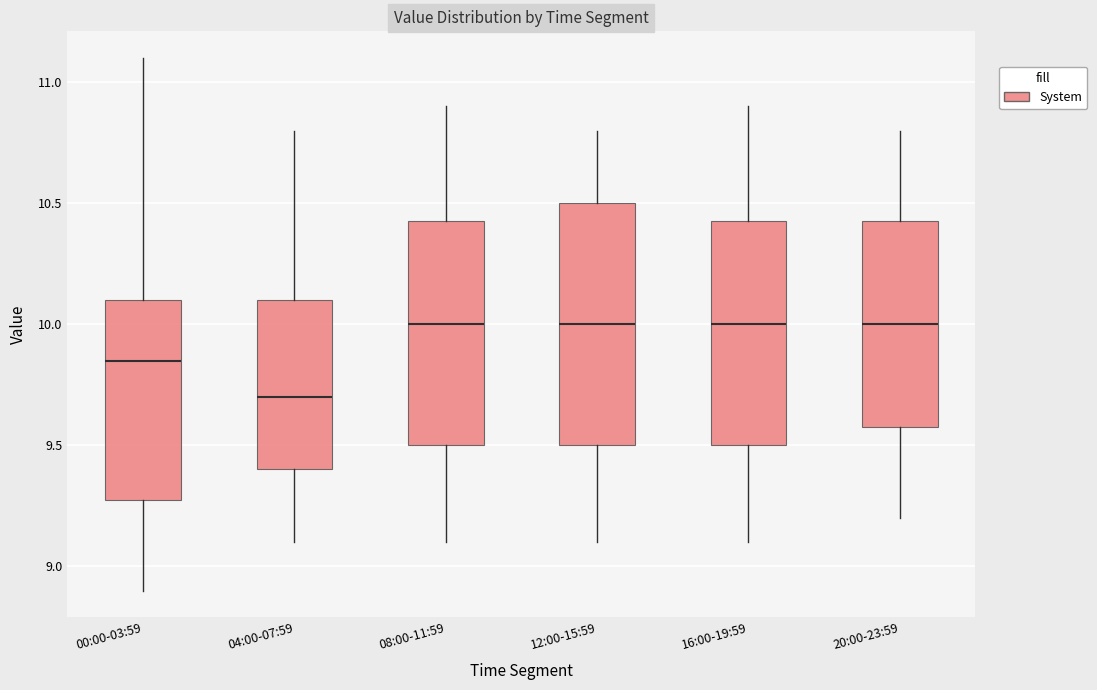

Which box is the tallest, from its lower edge to its upper edge?

12:00-15:59